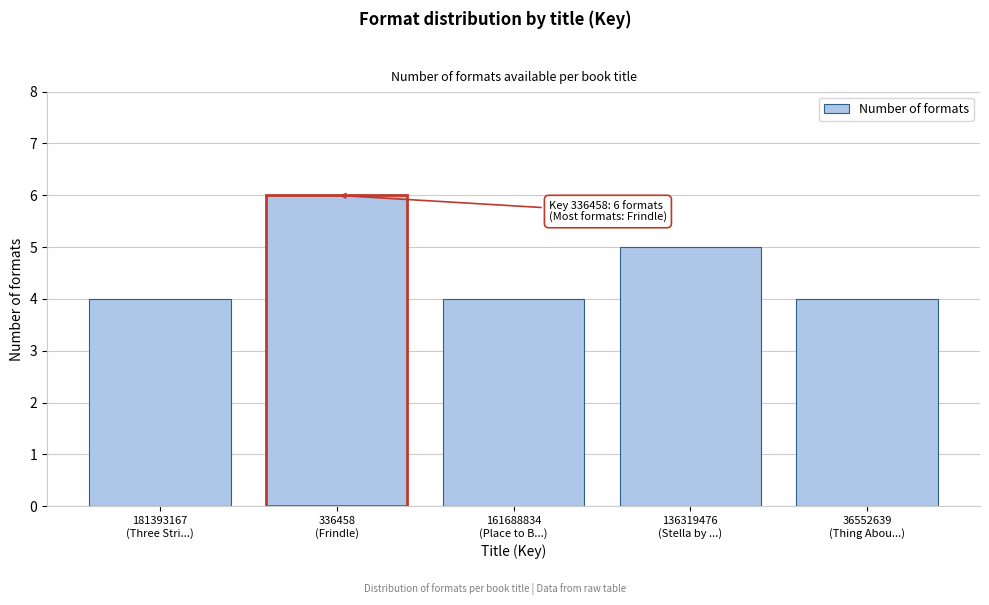

Reading left to right, transcribe all the data shown in this chart.

4	6	4	5	4